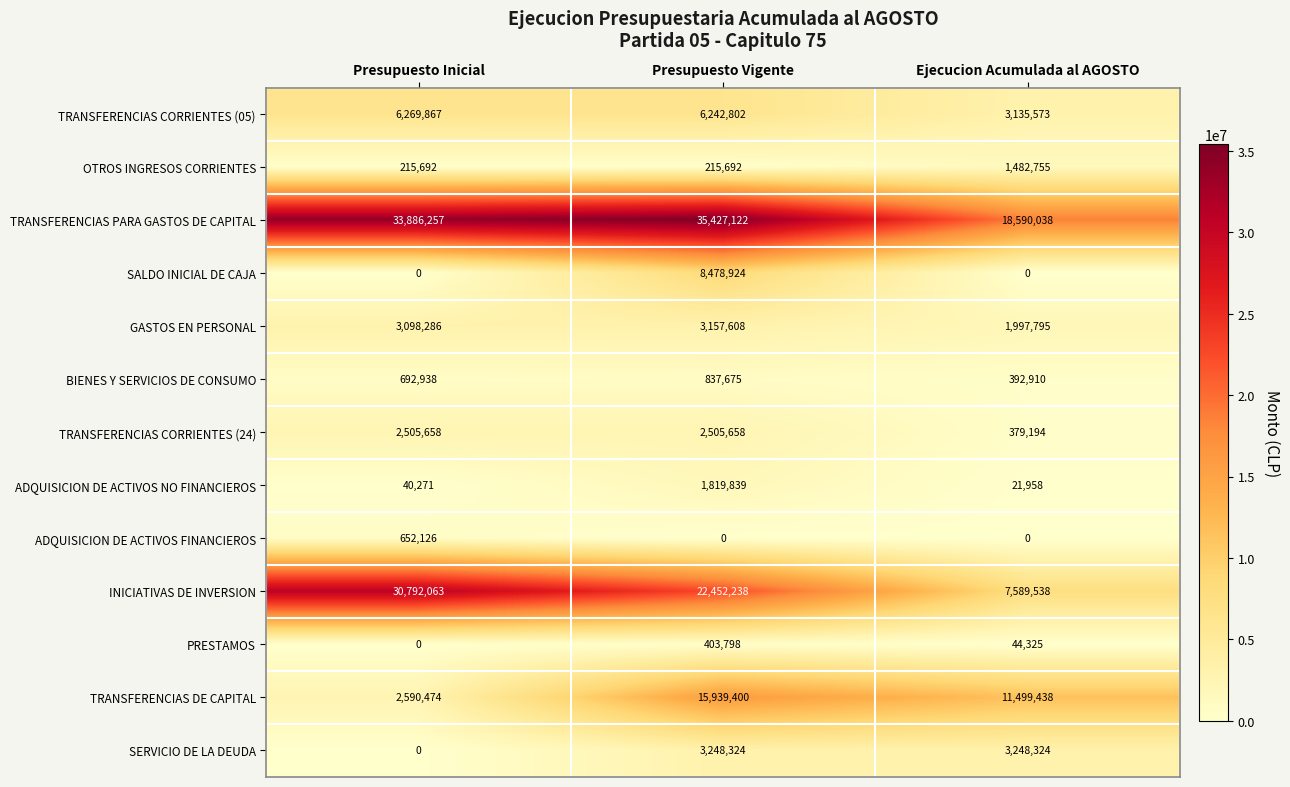

The ADQUISICION DE ACTIVOS FINANCIEROS series shows 652126 at Presupuesto Inicial. True or false?

True